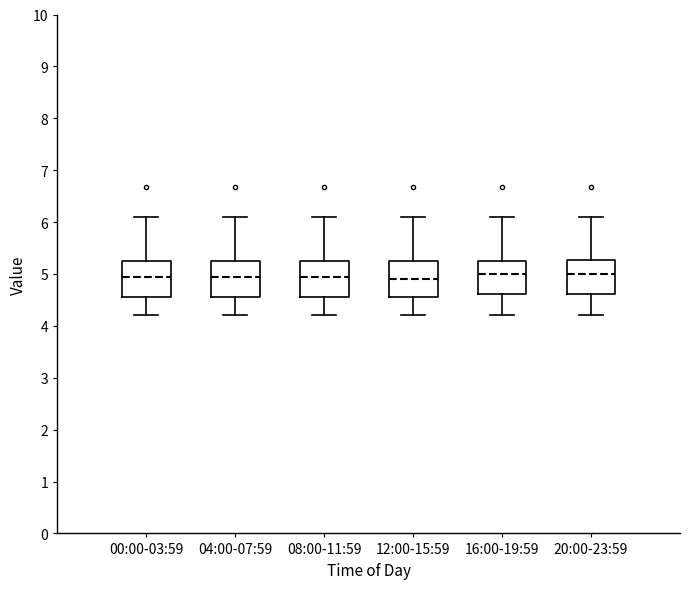

Reading left to right, transcribe this box plot: for each box, give where its median line is, the range the box spans, and where its two whiskers end, as read against the y-axis. The values are not printed on the chart, so give them approximately, as read against the axis.

00:00-03:59: median 5.0, box 4.6 to 5.3, whiskers 4.2 to 6.1
04:00-07:59: median 5.0, box 4.6 to 5.3, whiskers 4.2 to 6.1
08:00-11:59: median 5.0, box 4.6 to 5.3, whiskers 4.2 to 6.1
12:00-15:59: median 4.9, box 4.6 to 5.3, whiskers 4.2 to 6.1
16:00-19:59: median 5.0, box 4.6 to 5.3, whiskers 4.2 to 6.1
20:00-23:59: median 5.0, box 4.6 to 5.3, whiskers 4.2 to 6.1